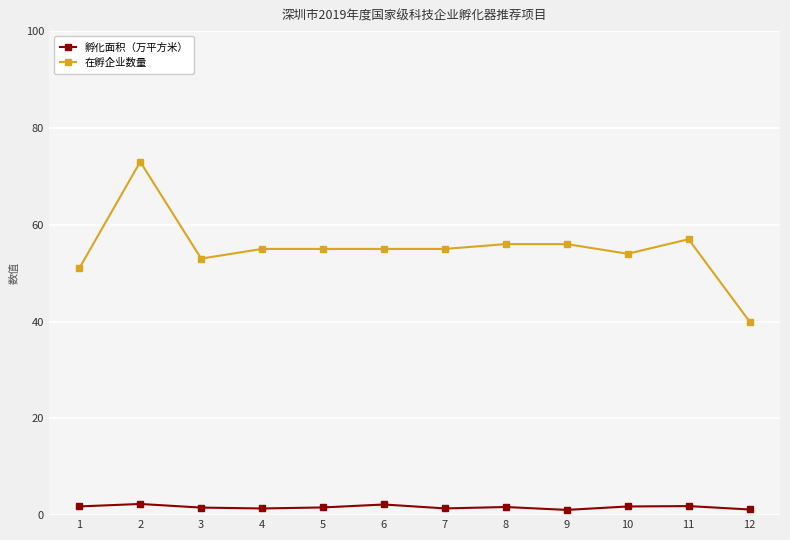

What is the sum of all 在孵企业数量 values?

660.0